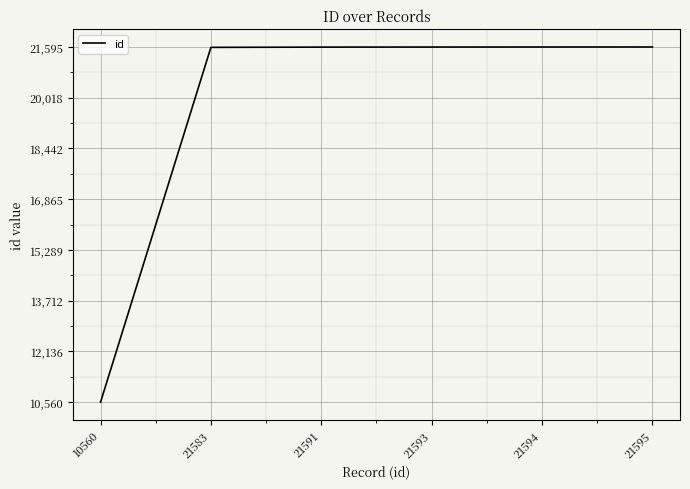

Between 21595 and 10560, which is larger?

21595